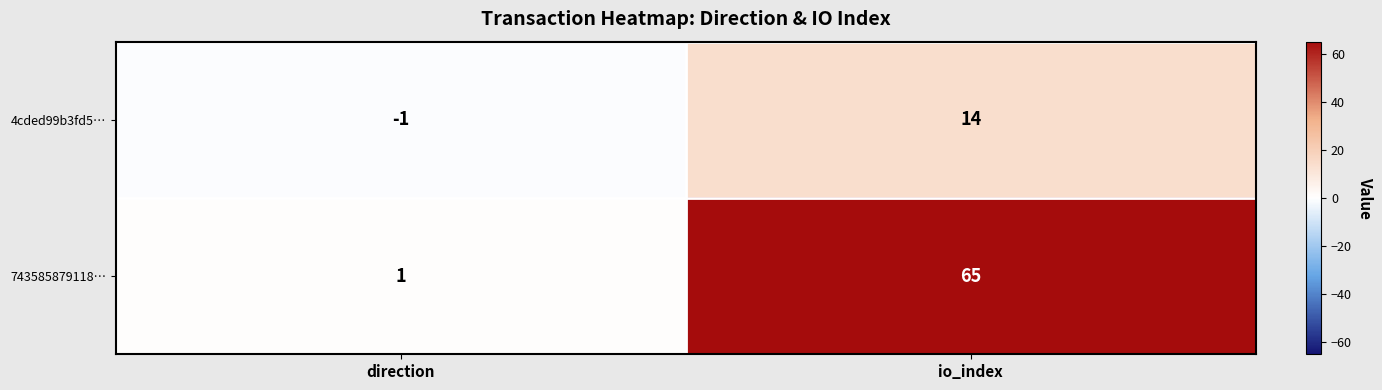

What is the spread (max minus min) of values at io_index?

51